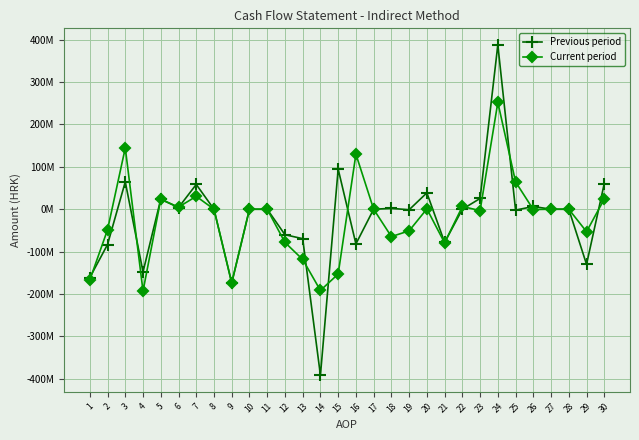

What is the total value across all series at 6?

8984759.2